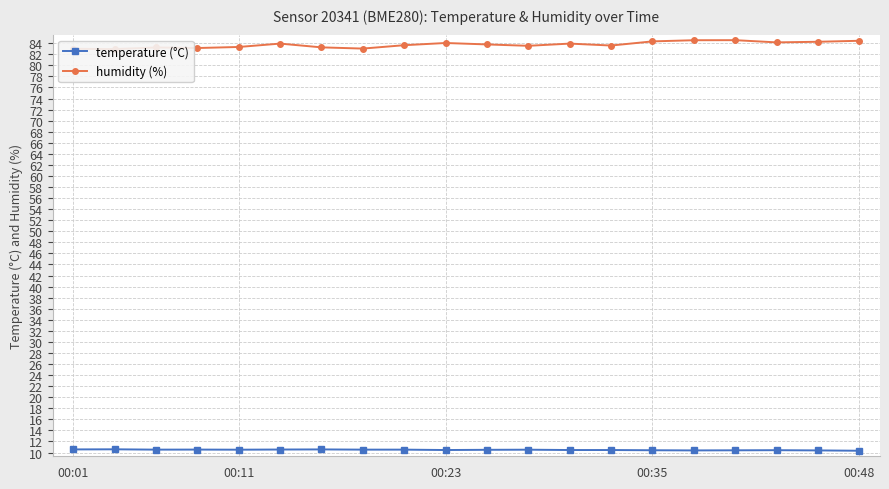

Reading right to left, extract all data points from this chart.

temperature (°C): 10.3	10.4	10.4	10.4	10.4	10.4	10.4	10.4	10.5	10.5	10.4	10.5	10.5	10.6	10.5	10.5	10.5	10.5	10.6	10.6
humidity (%): 84.4	84.3	84.2	84.5	84.5	84.3	83.6	83.9	83.5	83.8	84.0	83.6	83.0	83.2	83.9	83.3	83.1	83.2	82.9	83.0